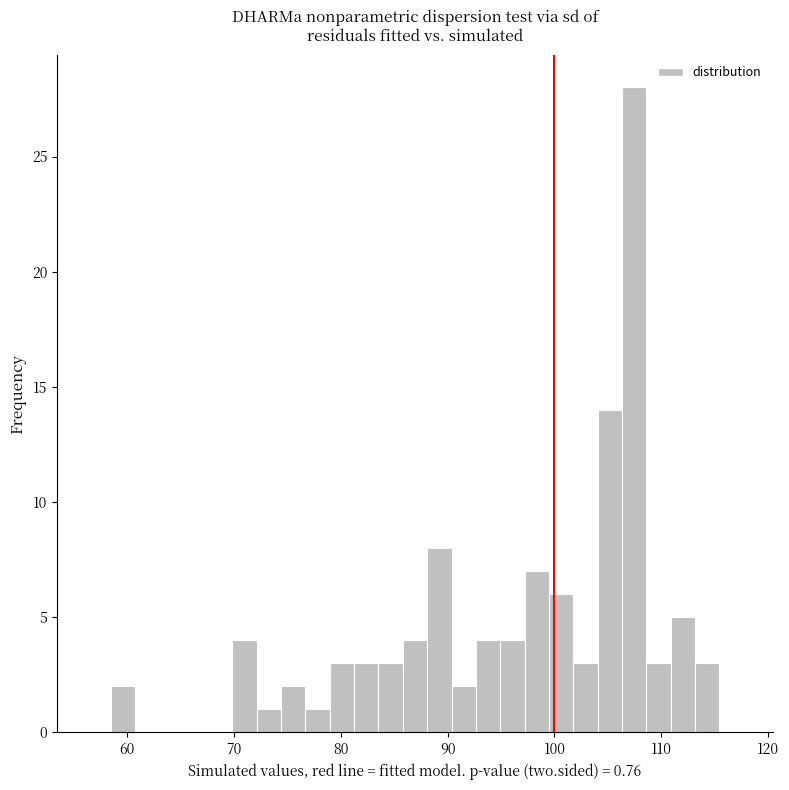

Around what value on the x-axis is the tallest bar? Give the approximate position of its centre, as read against the axis.

107